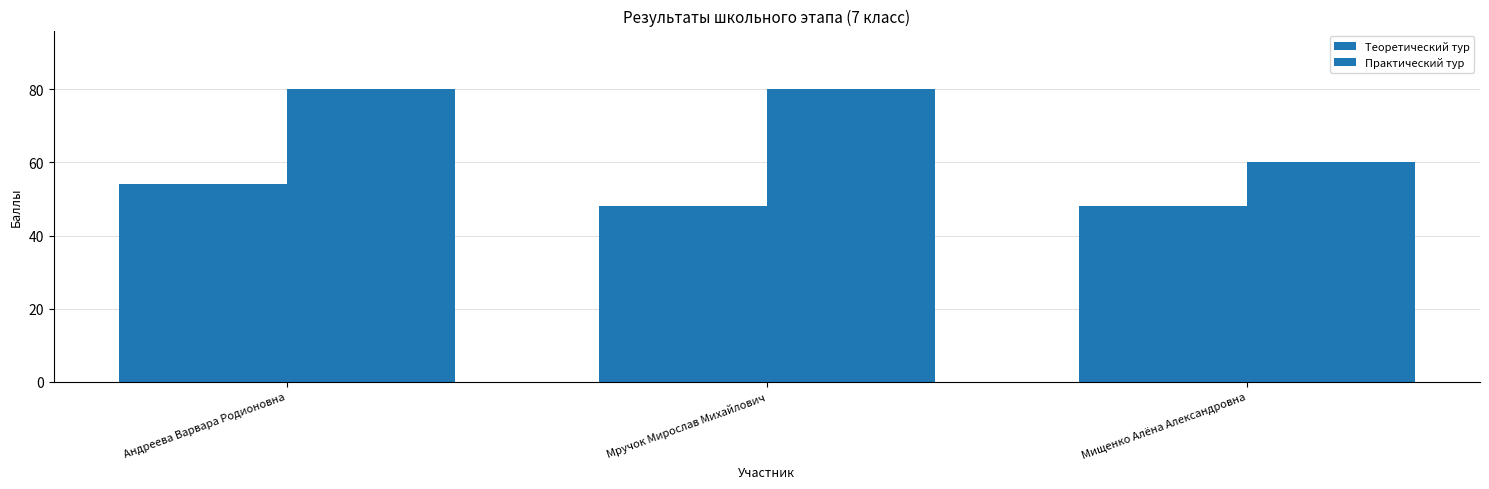

Between Андреева Варвара Родионовна and Мищенко Алёна Александровна, which is larger?

Андреева Варвара Родионовна